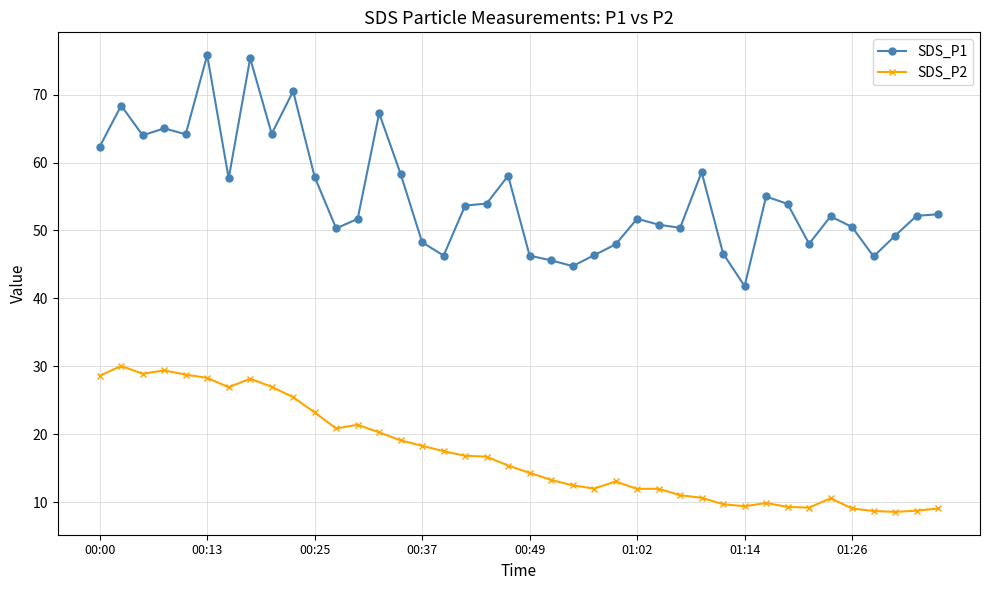

What is the sum of all SDS_P2 values?

684.0